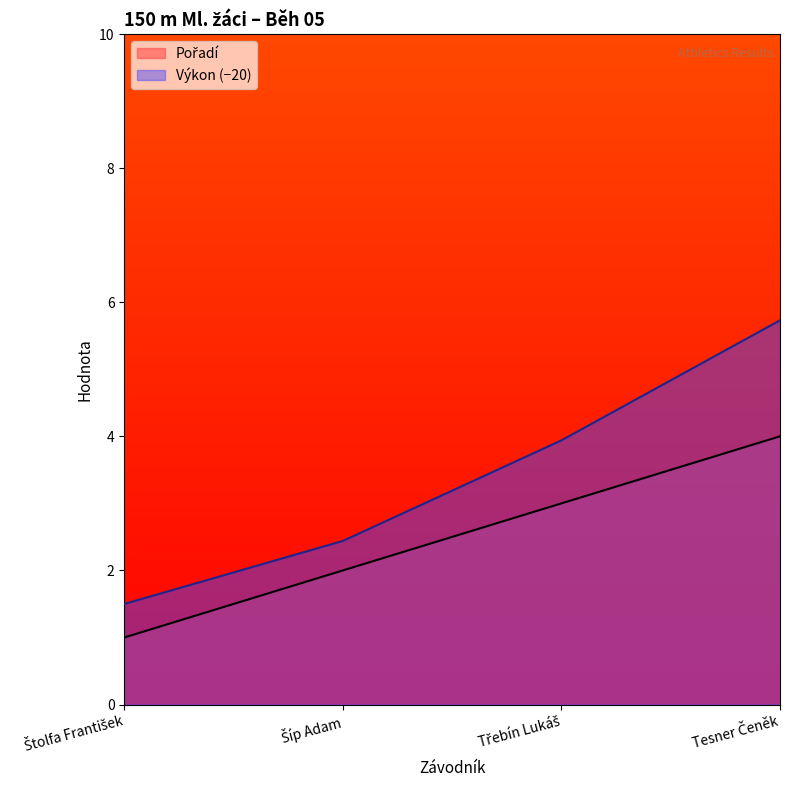

Rank the series by their maximum value, from highest to lowest.

Výkon, Pořadí